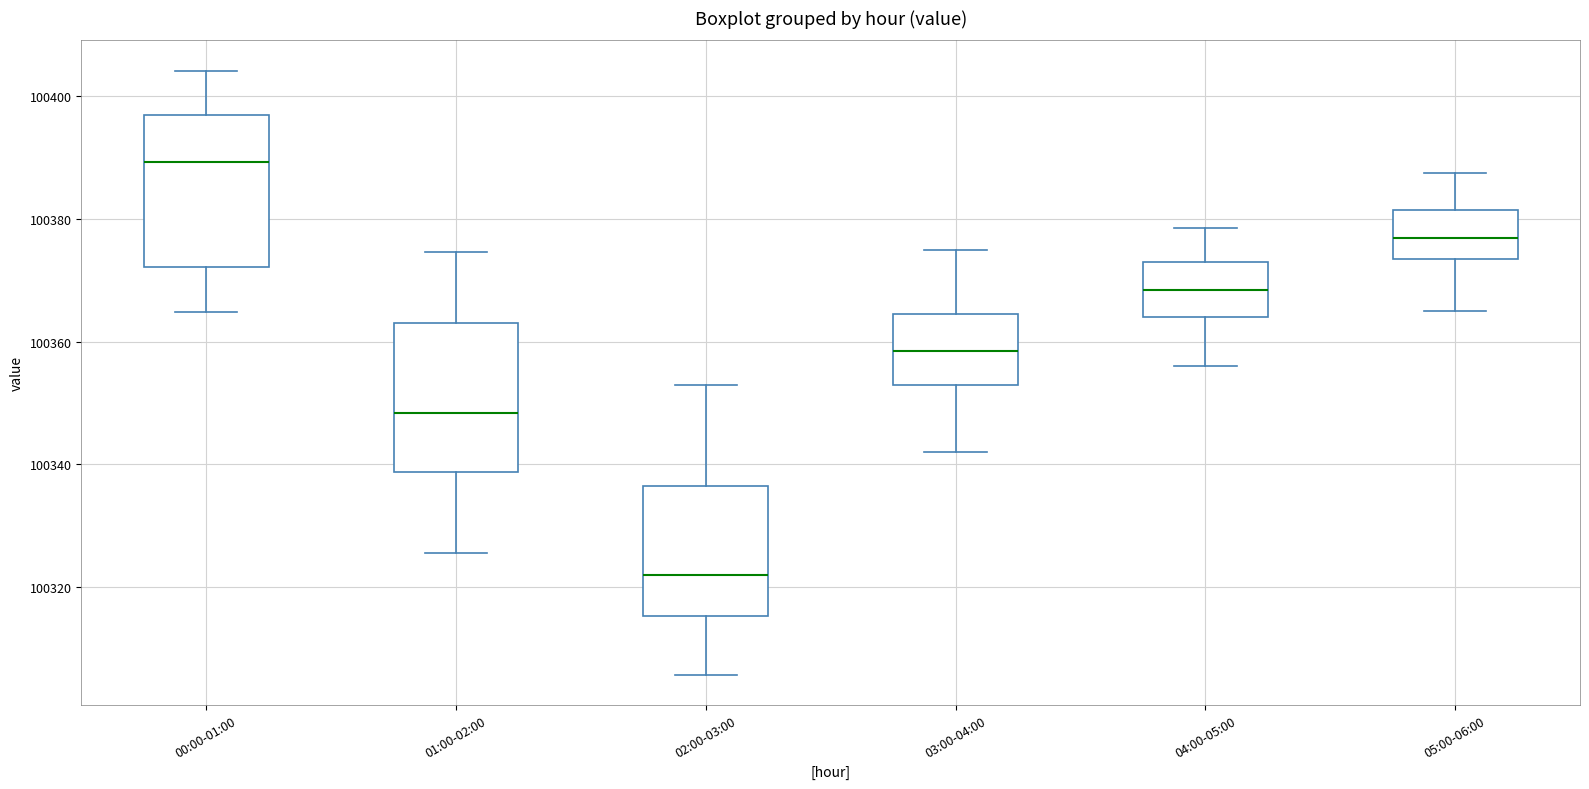

Which box's median line is the lowest?

02:00-03:00